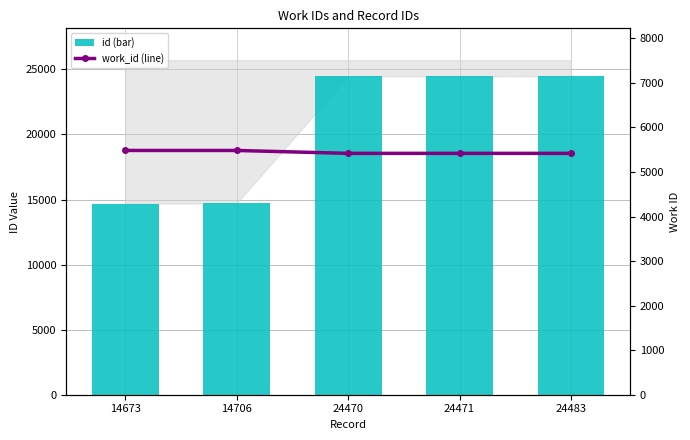

What is the difference between the maximum and minimum values in the work_id (line) series?

65